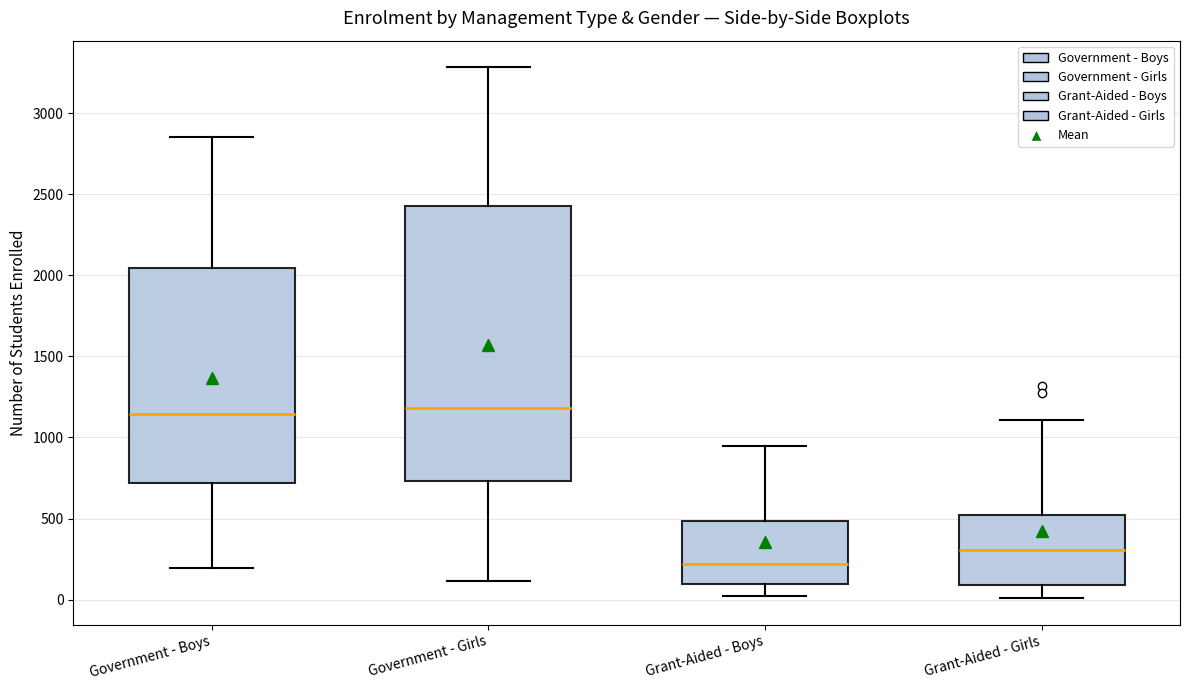

Comparing the boxes themselves (not the whiskers), which one is the tallest?

Government - Girls